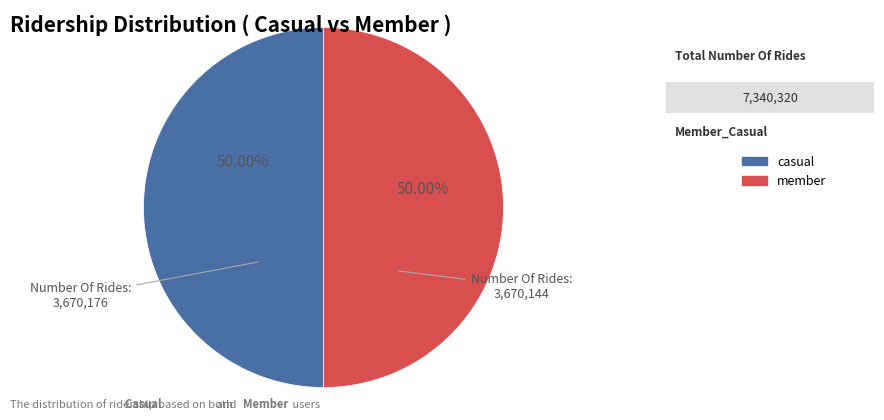

Combined, do casual and member account for over 50%?

Yes